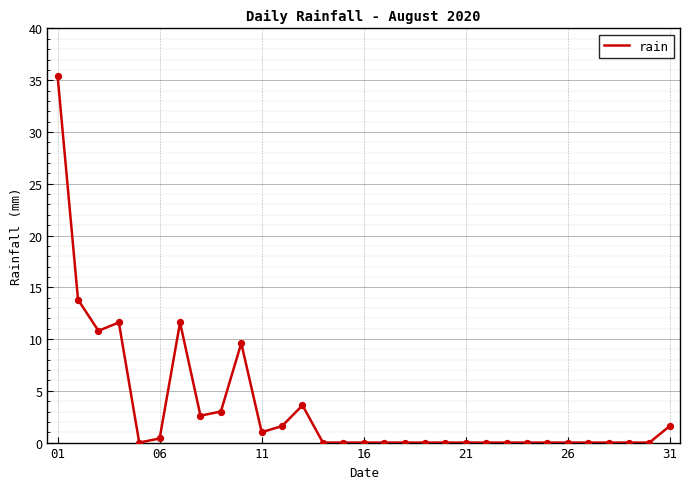

What is the greatest value displayed?

35.4